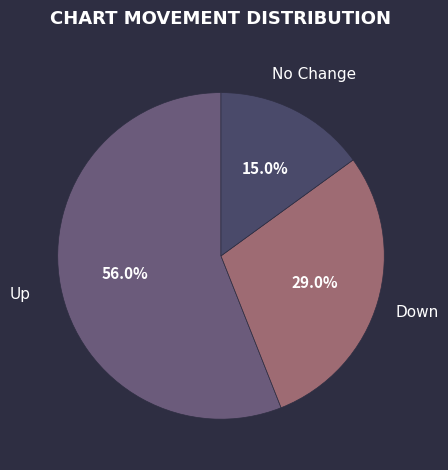

What is the ratio of the value at Down to the value at Up?

0.5